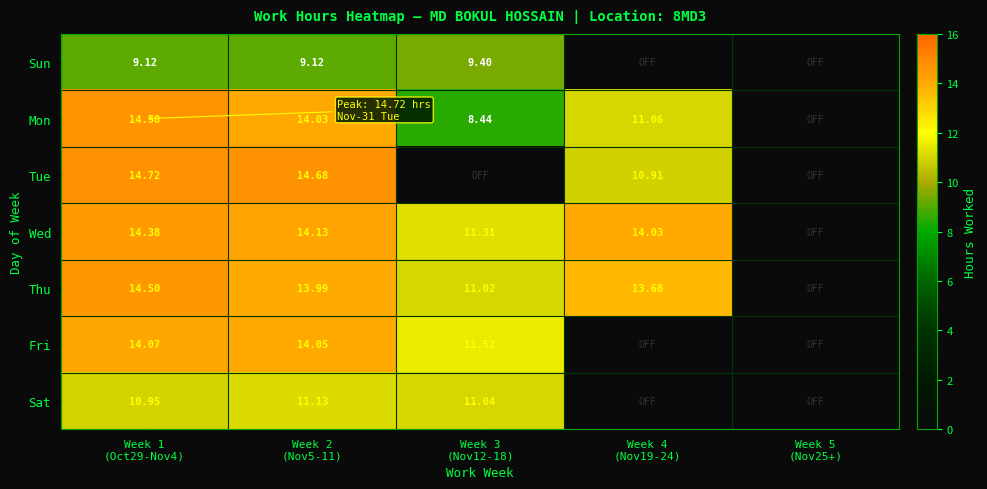

Rank the series by their maximum value, from lowest to highest.

Sun, Sat, Fri, Wed, Thu, Mon, Tue